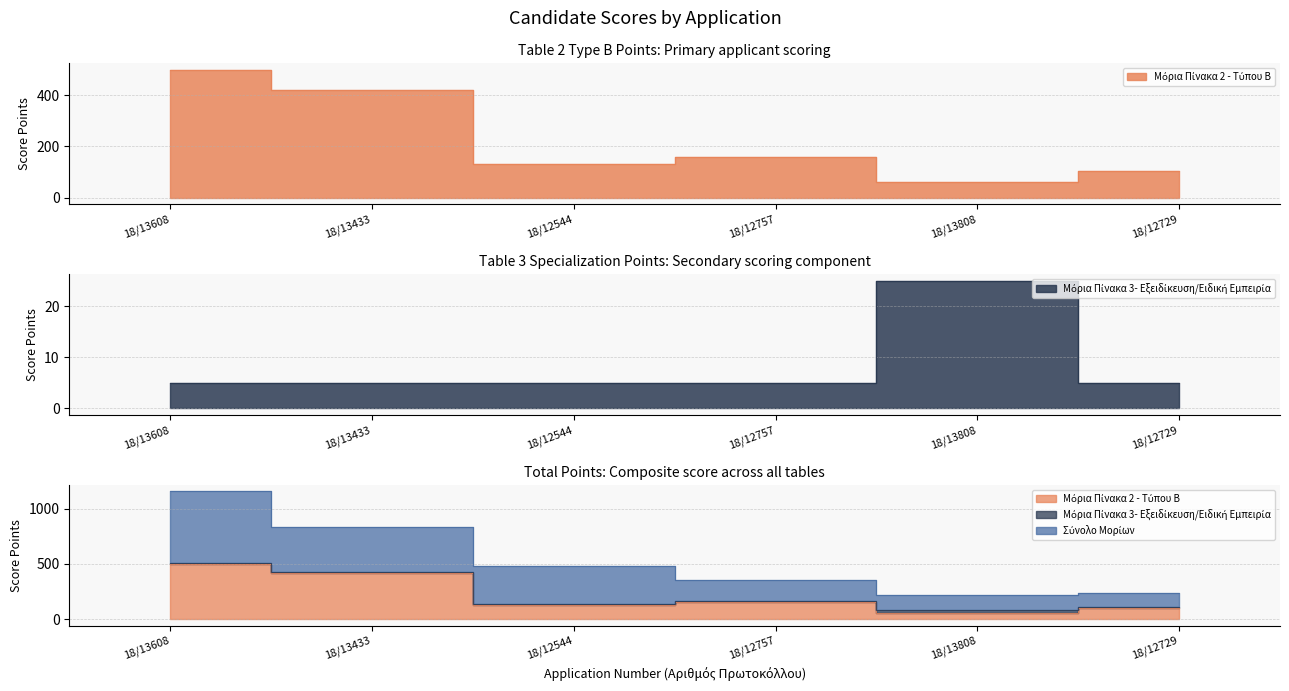

Between 18/12544 and 18/13808, which series saw the biggest shift?

Μόρια Πίνακα 2 - Τύπου Β